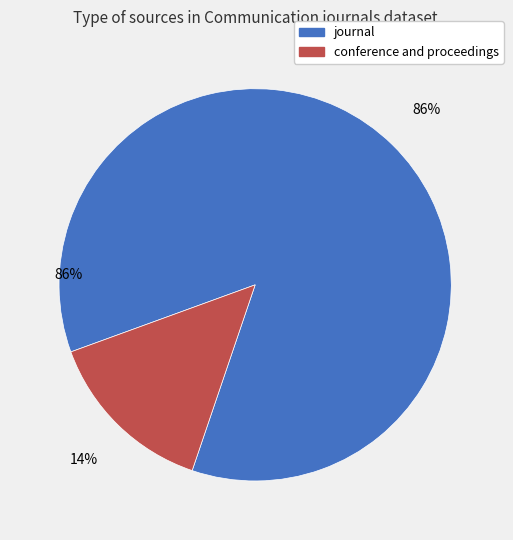

To the nearest percent, what is the combined percentage of journal and conference and proceedings?

100%